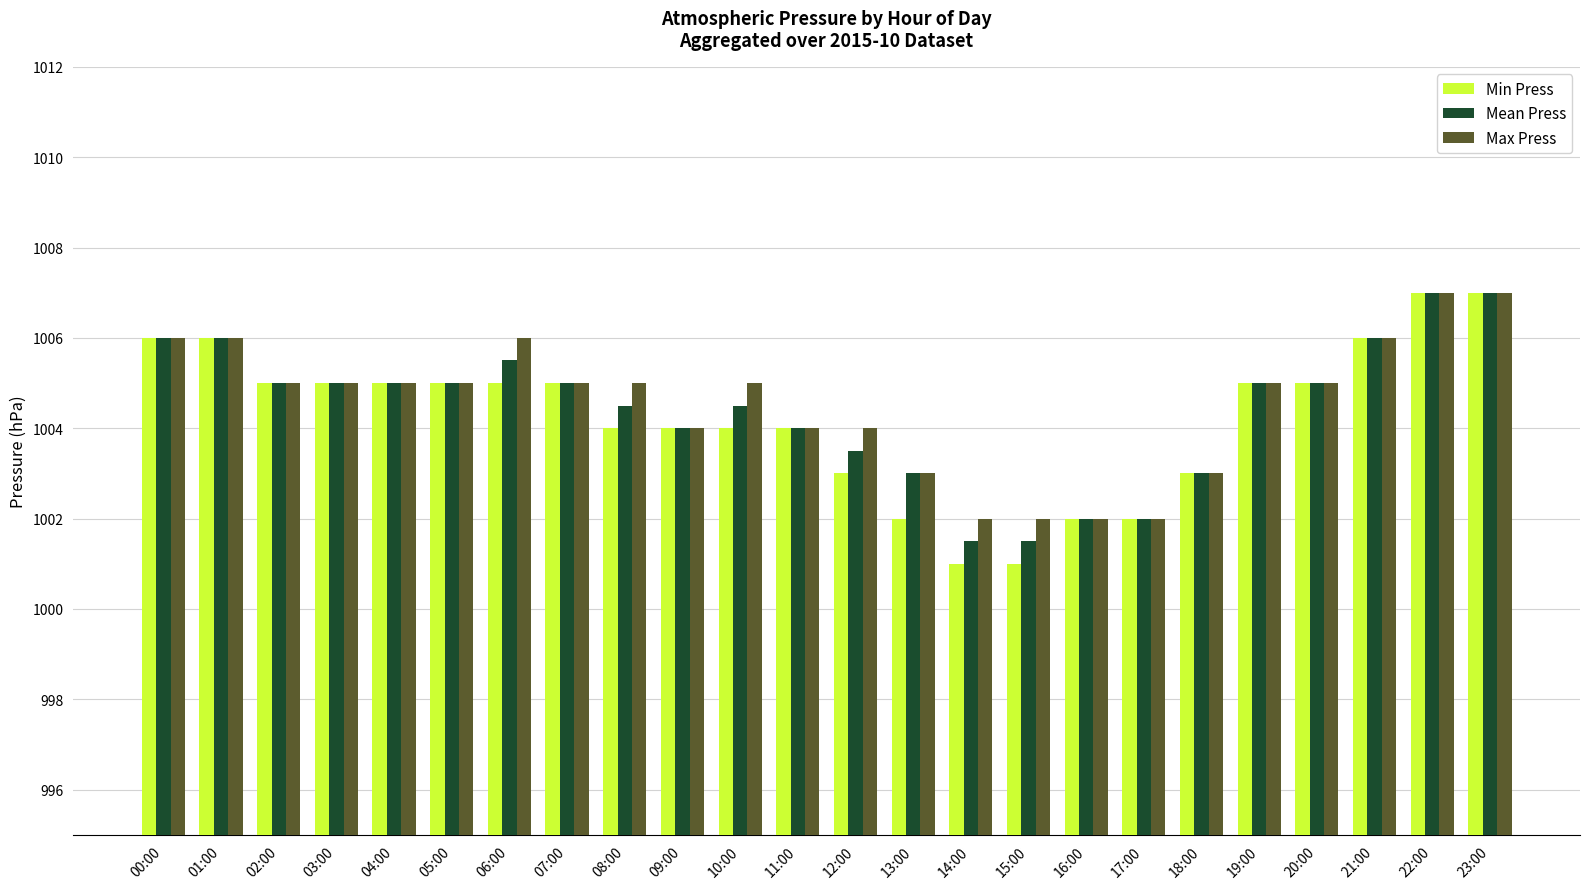

What is the label of the 23rd bar from the left?

22:00